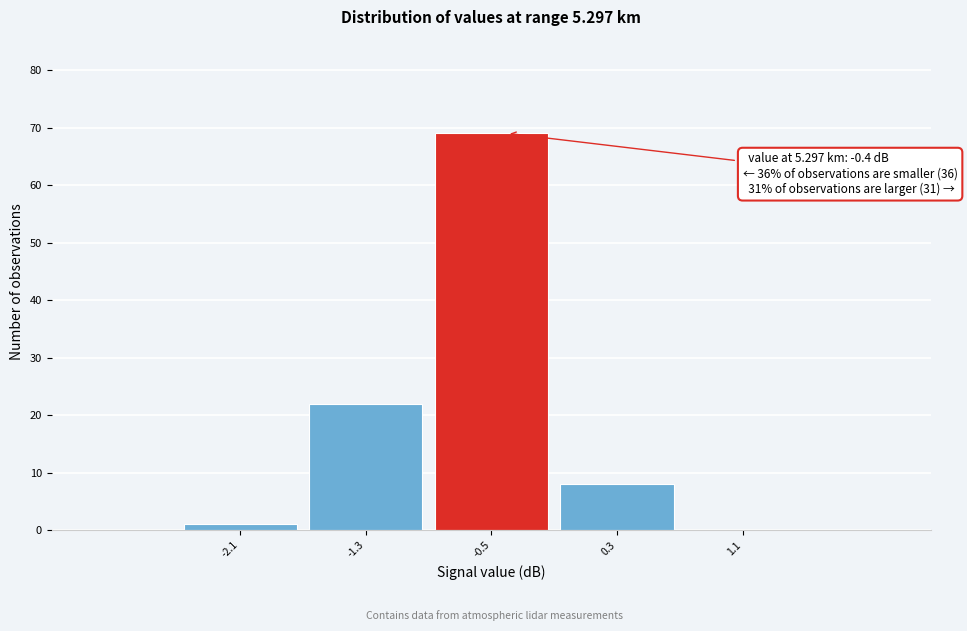

Over which range of the x-axis is the bar tallest?

-0.9 to -0.1